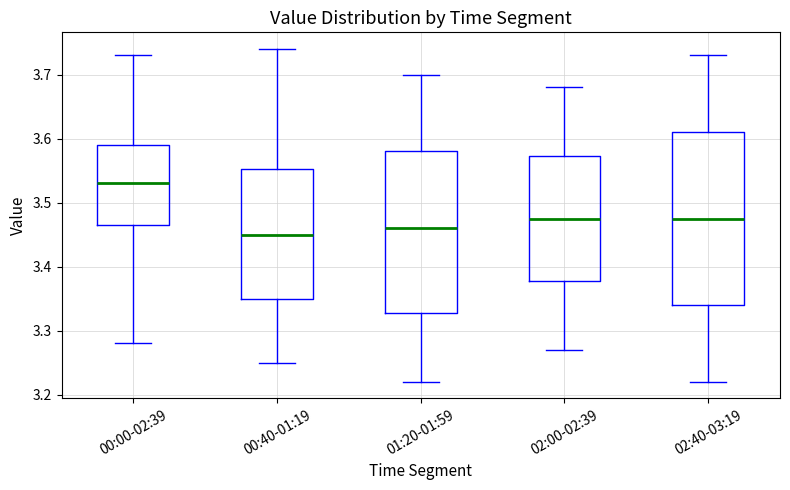

Reading left to right, transcribe this box plot: for each box, give where its median line is, the range the box spans, and where its two whiskers end, as read against the y-axis. The values are not printed on the chart, so give them approximately, as read against the axis.

00:00-02:39: median 3.53, box 3.47 to 3.59, whiskers 3.28 to 3.73
00:40-01:19: median 3.45, box 3.35 to 3.55, whiskers 3.25 to 3.74
01:20-01:59: median 3.46, box 3.33 to 3.58, whiskers 3.22 to 3.70
02:00-02:39: median 3.48, box 3.38 to 3.57, whiskers 3.27 to 3.68
02:40-03:19: median 3.48, box 3.34 to 3.61, whiskers 3.22 to 3.73